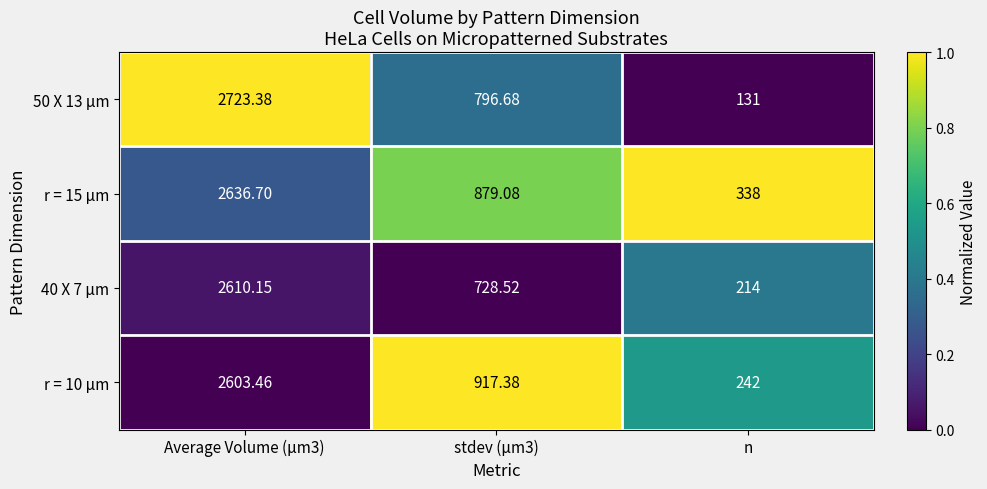

Is the value of r = 15 µm at n greater than the value of r = 10 µm at n?

Yes